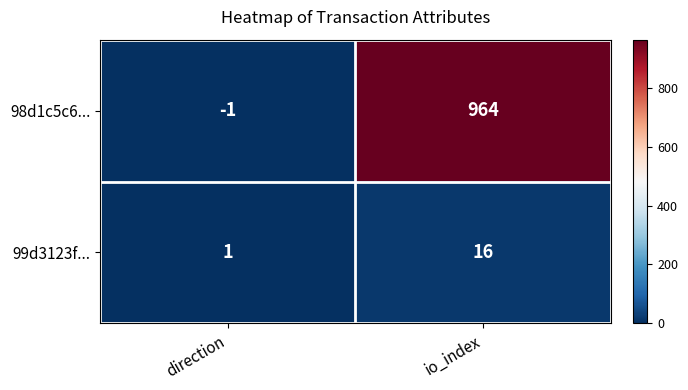

List the series in order of their peak value, highest first.

98d1c5c6..., 99d3123f...